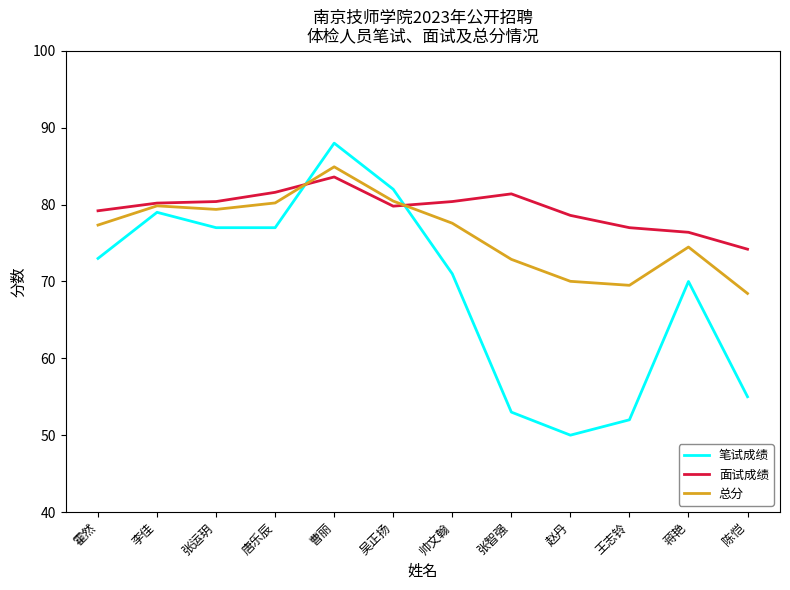

Is it true that 面试成绩 equals 80.2 at 李佳?

True